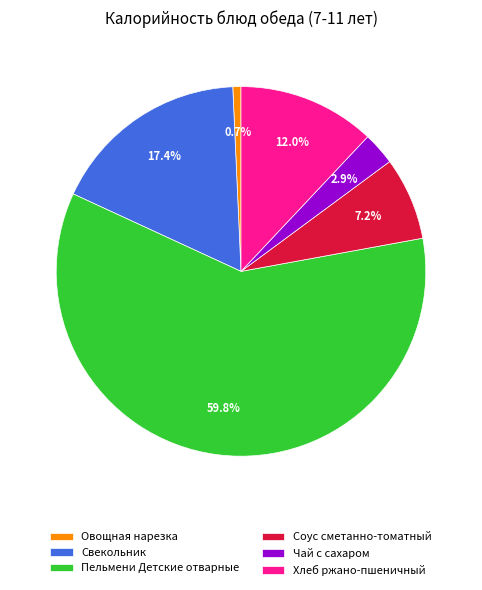

Is there a majority slice in this chart?

Yes